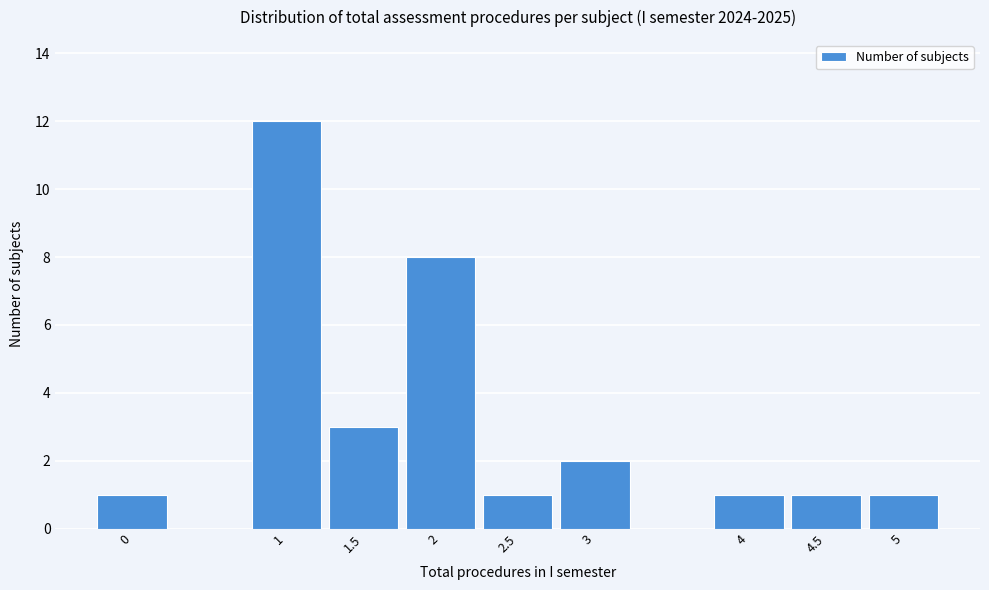

Reading right to left, what are all the values shown in this chart?

1	1	1	2	1	8	3	12	1